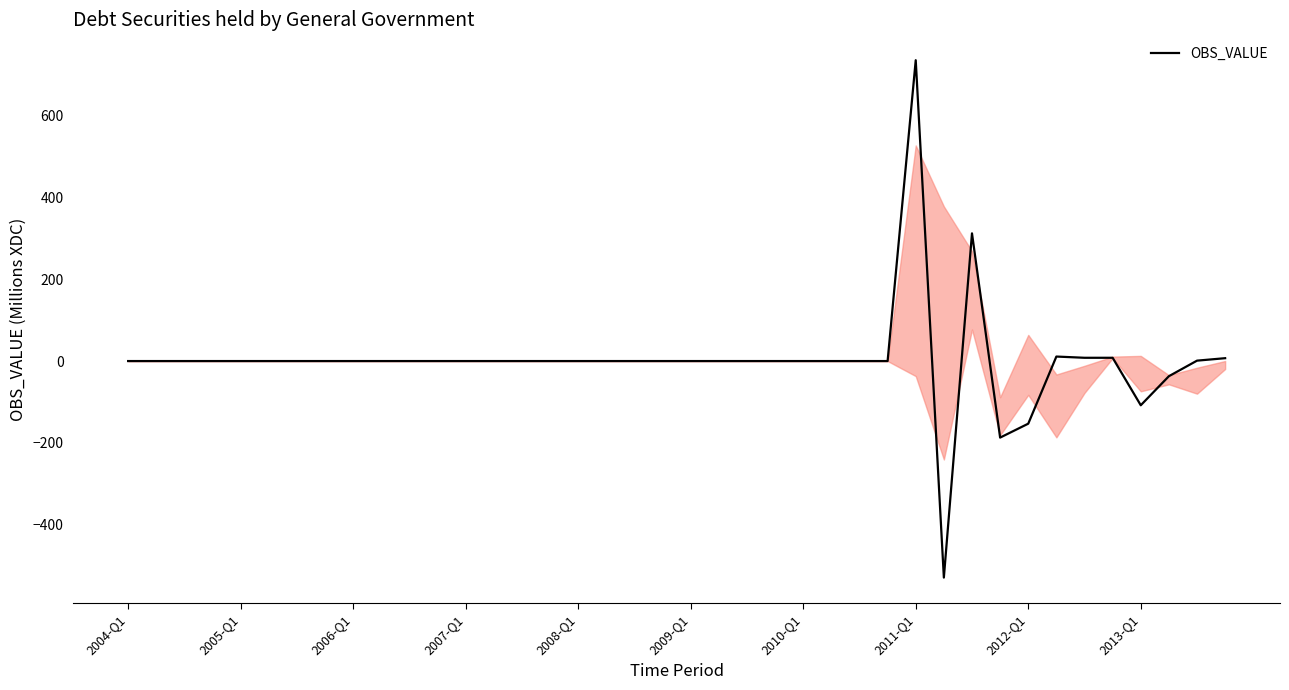

What is the maximum value shown in the chart?

735